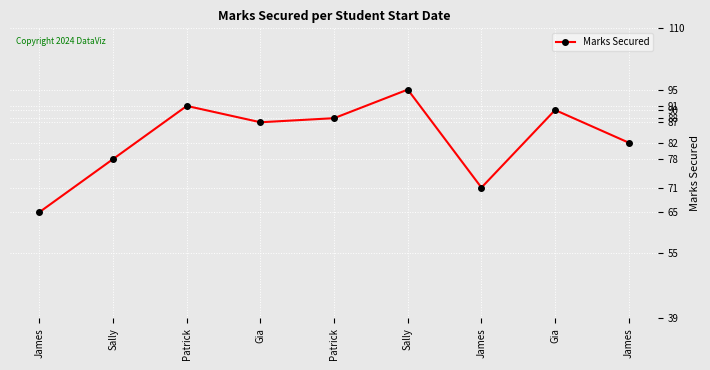

How many lines are shown in the chart?

1